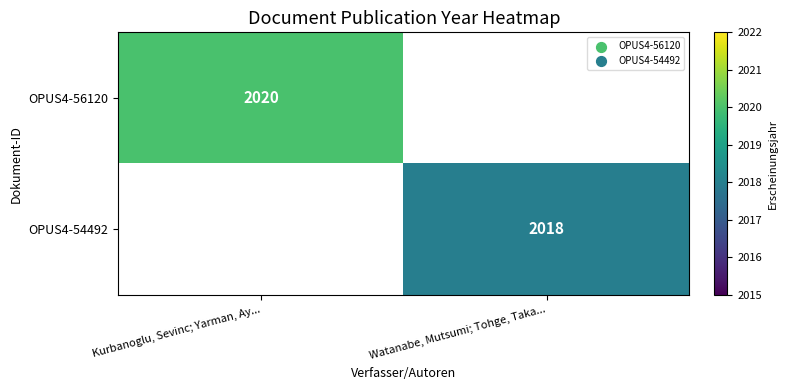

At which category does the chart reach its peak across all series?

Kurbanoglu, Sevinc; Yarman, Ay...